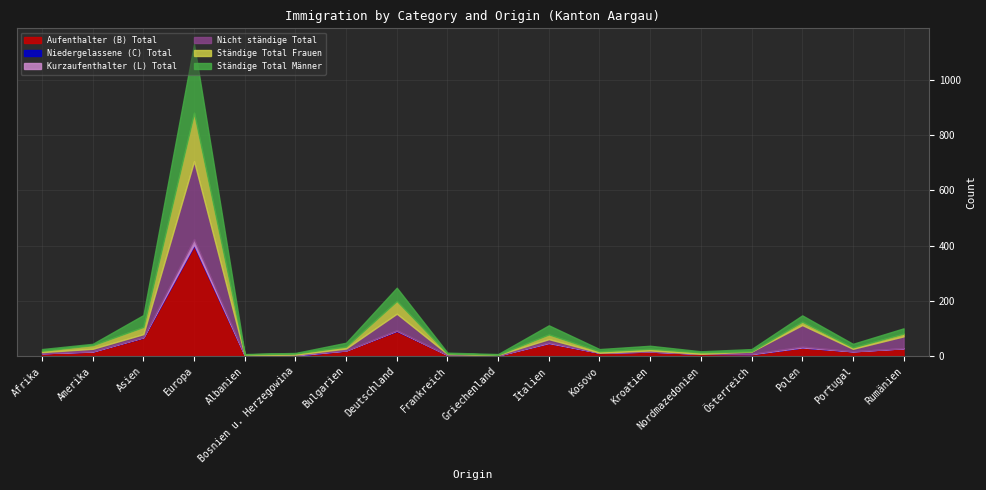

What is the value of the Aufenthalter (B) Total point at the 10th from the left?

3